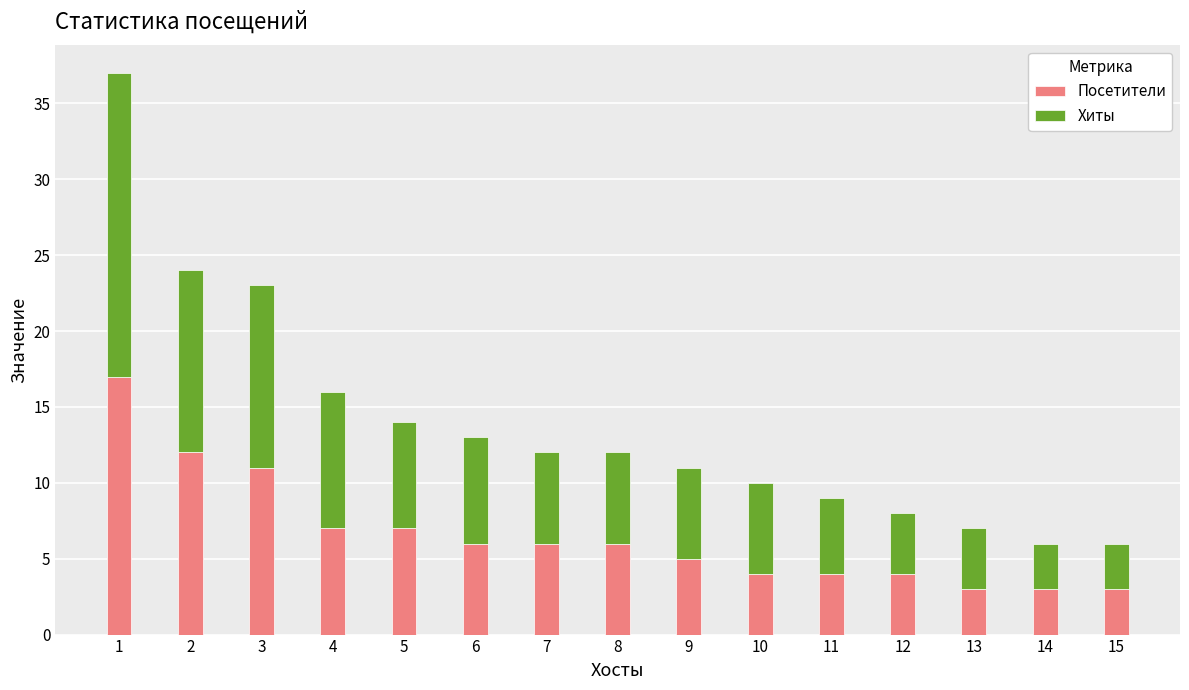

At which category is the sum across all series the highest?

1